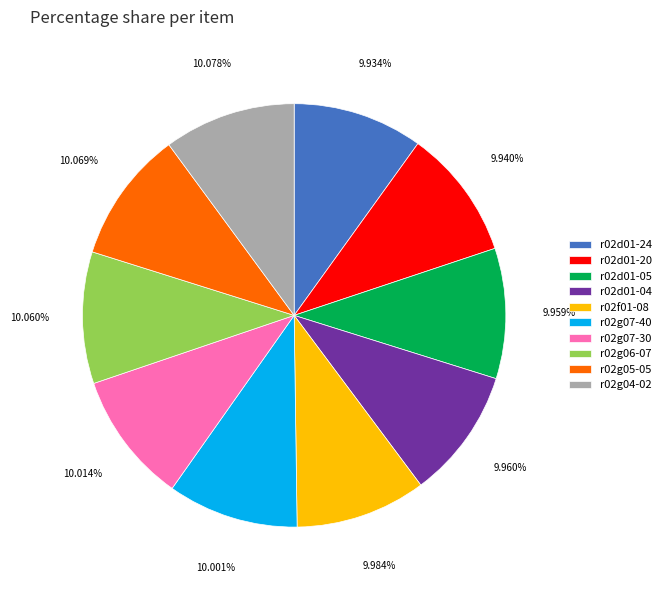

Combined, do r02g07-30 and r02d01-24 account for over 50%?

No